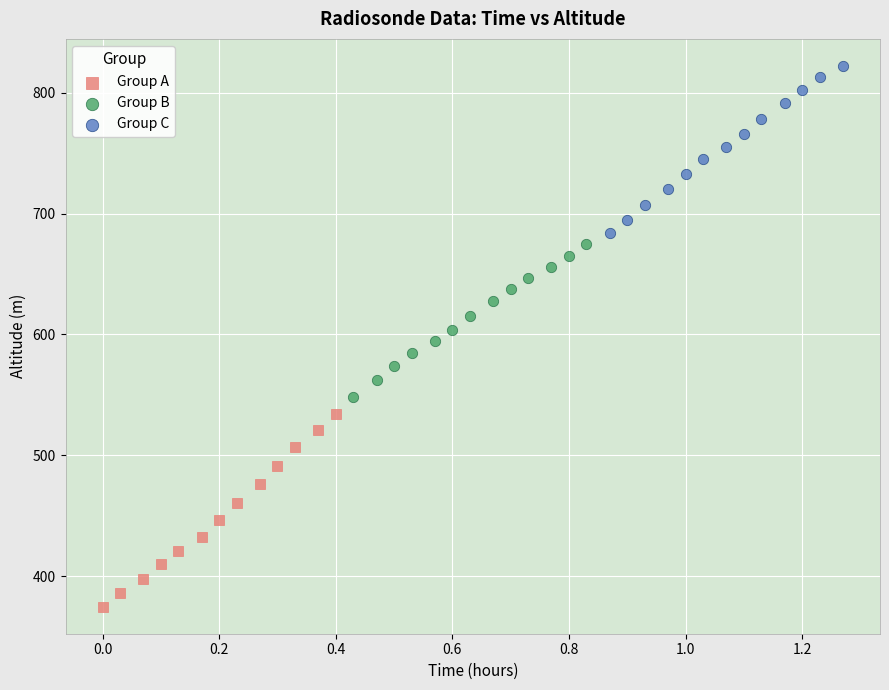

Which series contains the highest Y value?

Group C